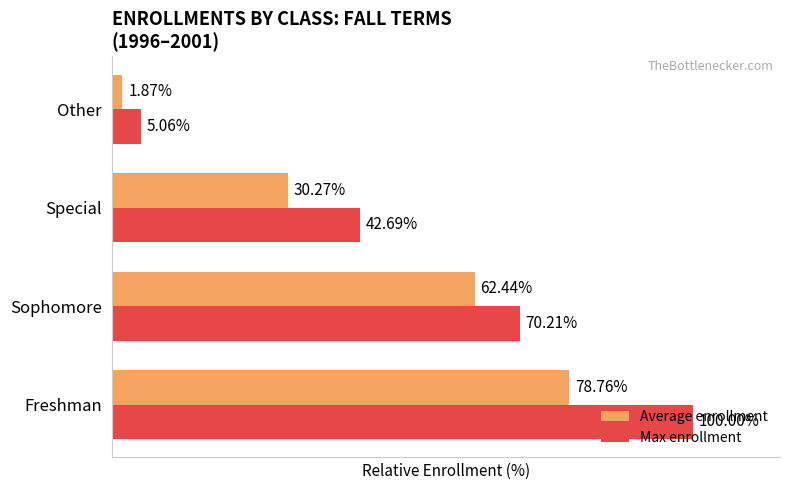

Between Sophomore and Special, which series saw the biggest shift?

Average enrollment